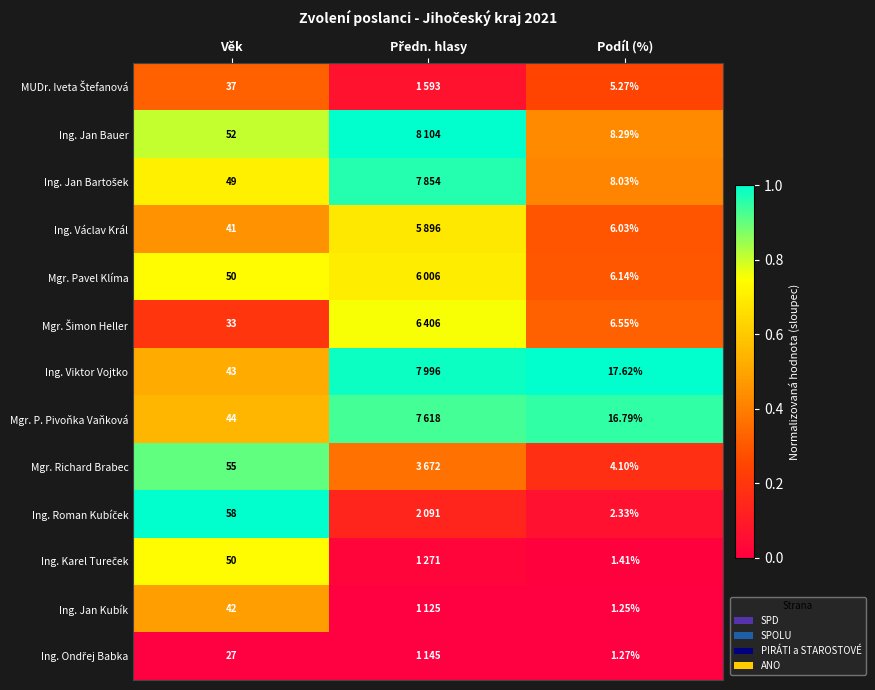

Is the value of Ing. Viktor Vojtko at Podíl (%) greater than the value of Ing. Václav Král at Podíl (%)?

Yes